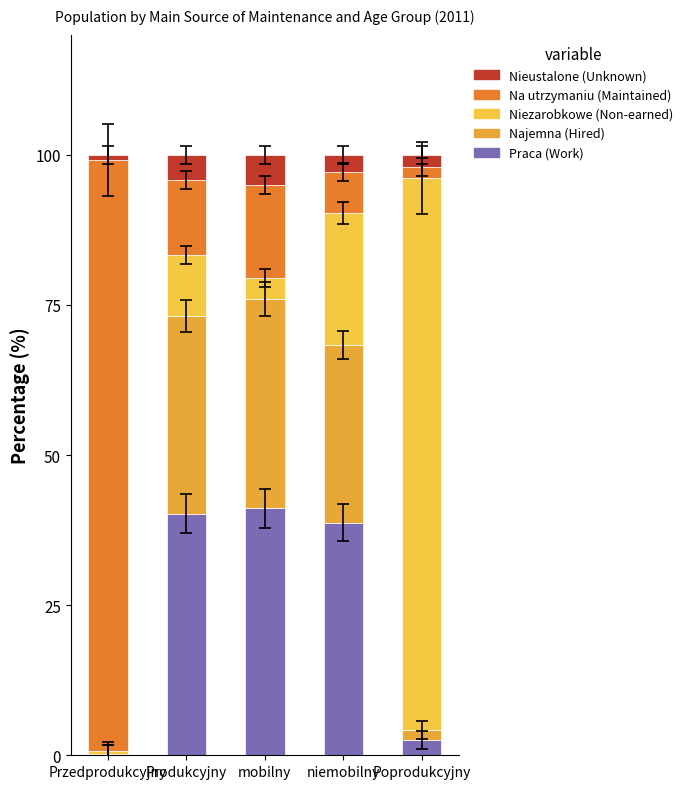

How many values in the Praca (Work) series exceed 38?

3